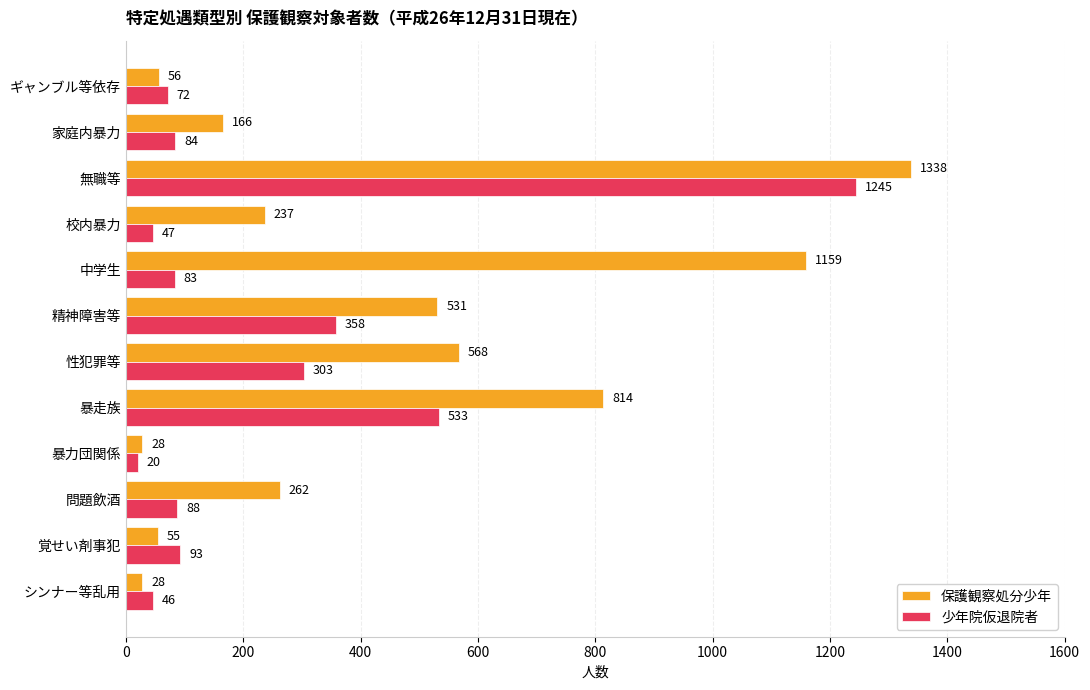

The 少年院仮退院者 series shows 72 at ギャンブル等依存. True or false?

True